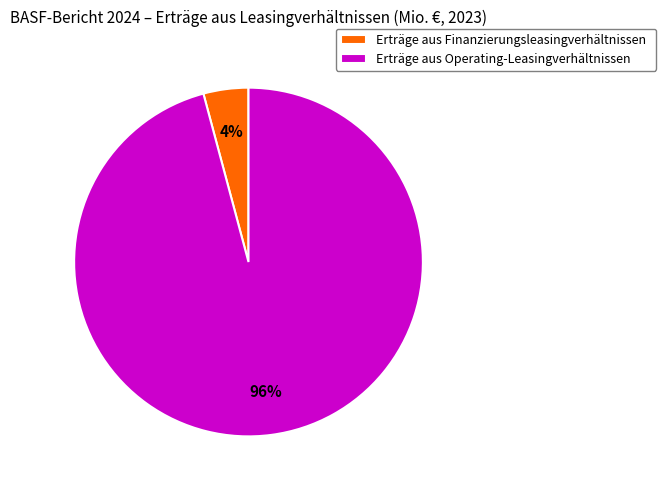

The Erträge aus Operating-Leasingverhältnissen slice represents 96% of the pie. True or false?

True